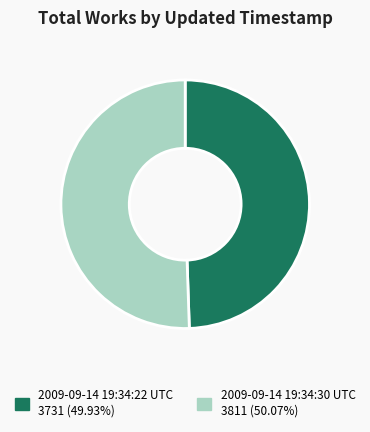

The 2009-09-14 19:34:30 UTC slice represents 44% of the pie. True or false?

False